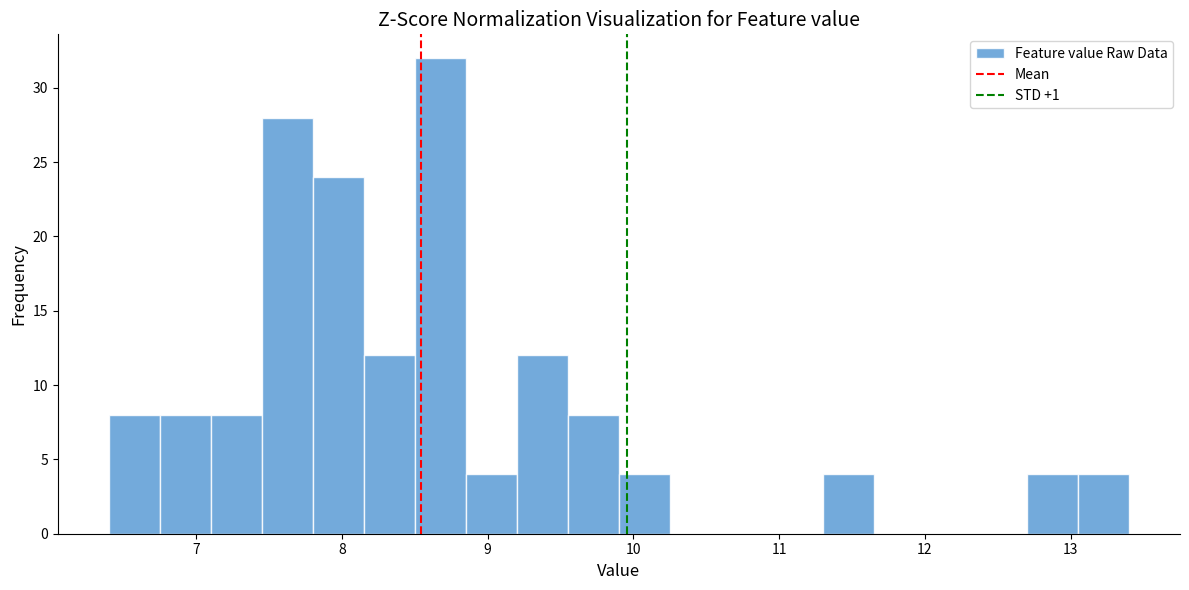

Read against the x-axis, roughly where is the centre of the tallest bar?

8.7